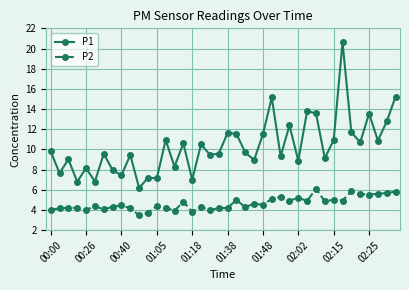

What are all the series names shown in the legend?

P1, P2